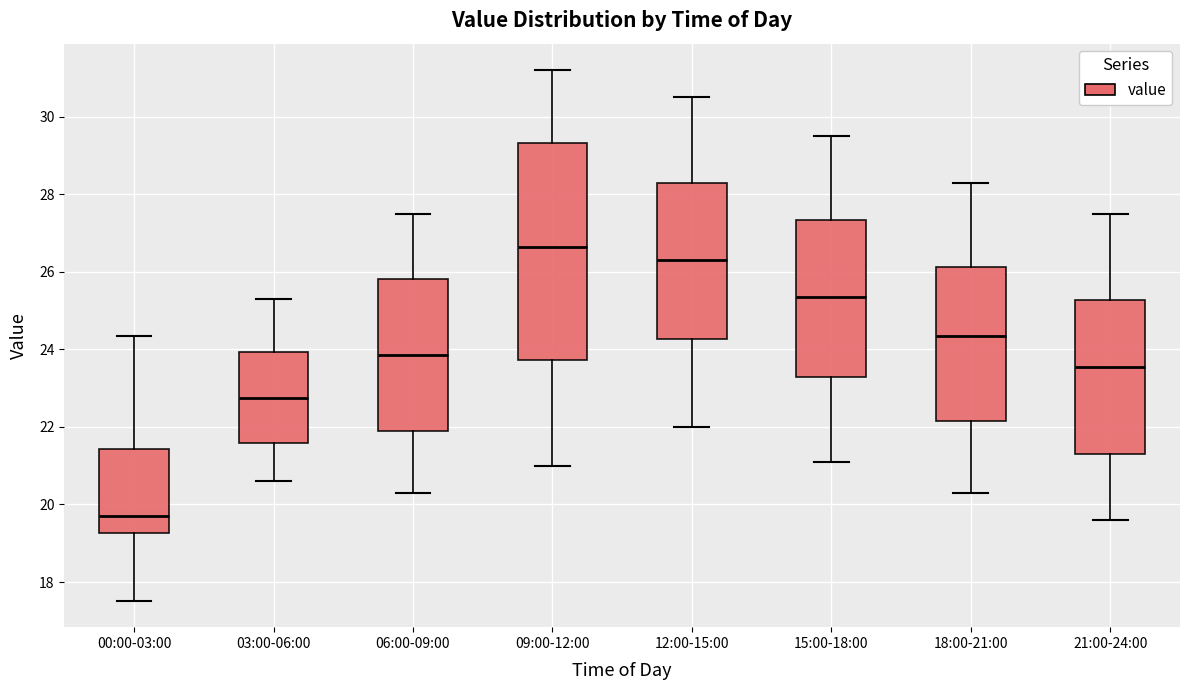

Reading left to right, transcribe this box plot: for each box, give where its median line is, the range the box spans, and where its two whiskers end, as read against the y-axis. The values are not printed on the chart, so give them approximately, as read against the axis.

00:00-03:00: median 19.8, box 19.2 to 21.4, whiskers 17.6 to 24.4
03:00-06:00: median 22.8, box 21.6 to 24.0, whiskers 20.6 to 25.4
06:00-09:00: median 23.8, box 22.0 to 25.8, whiskers 20.4 to 27.6
09:00-12:00: median 26.6, box 23.8 to 29.4, whiskers 21.0 to 31.2
12:00-15:00: median 26.4, box 24.2 to 28.4, whiskers 22.0 to 30.6
15:00-18:00: median 25.4, box 23.2 to 27.4, whiskers 21.2 to 29.6
18:00-21:00: median 24.4, box 22.2 to 26.2, whiskers 20.4 to 28.4
21:00-24:00: median 23.6, box 21.4 to 25.2, whiskers 19.6 to 27.6